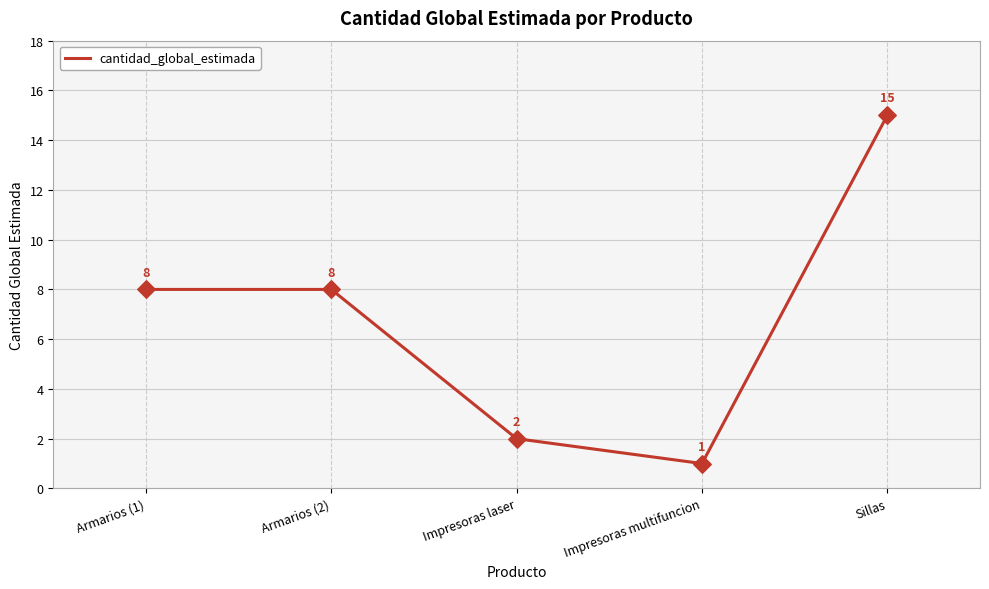

What is the ratio of the value at Armarios (2) to the value at Armarios (1)?

1.0